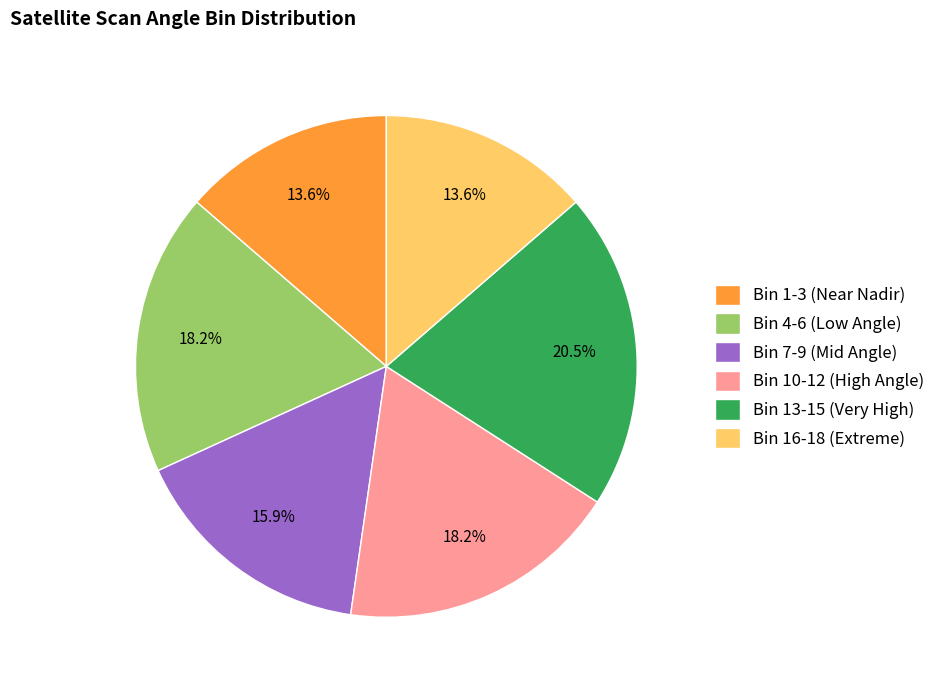

Which category has the biggest portion of the pie?

Bin 13-15 (Very High)